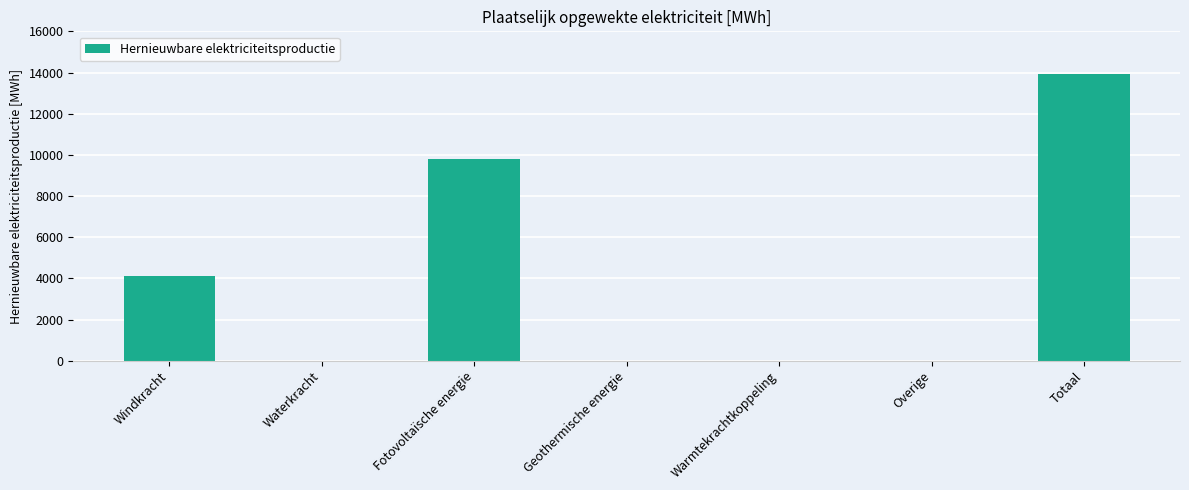

What is the sum of the values at Fotovoltaïsche energie and Geothermische energie?

9807.8